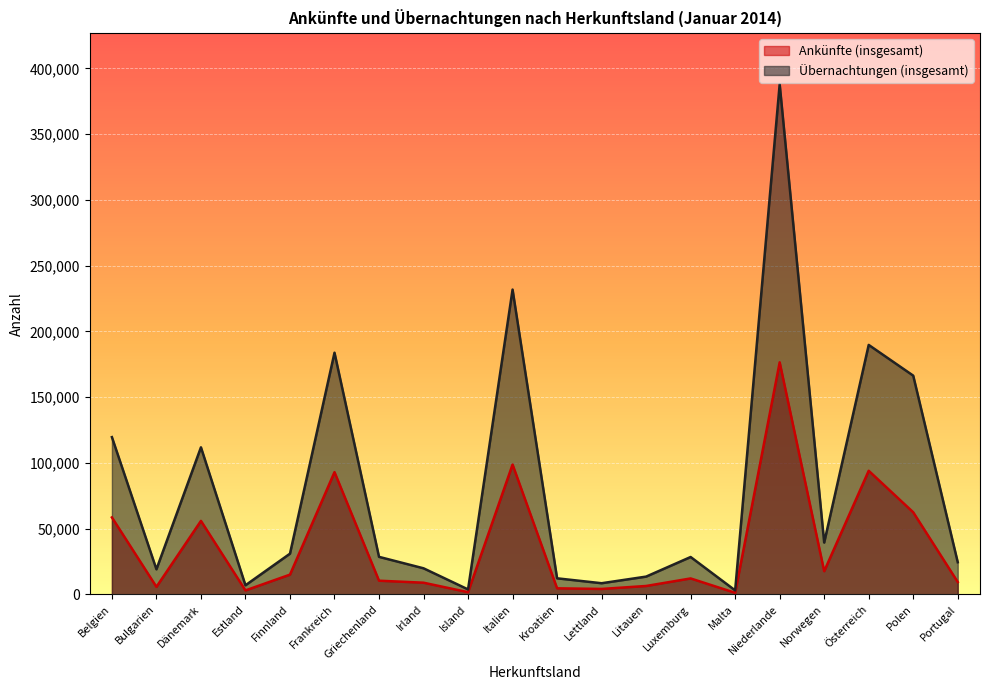

What is the label of the 13th point from the left?

Litauen